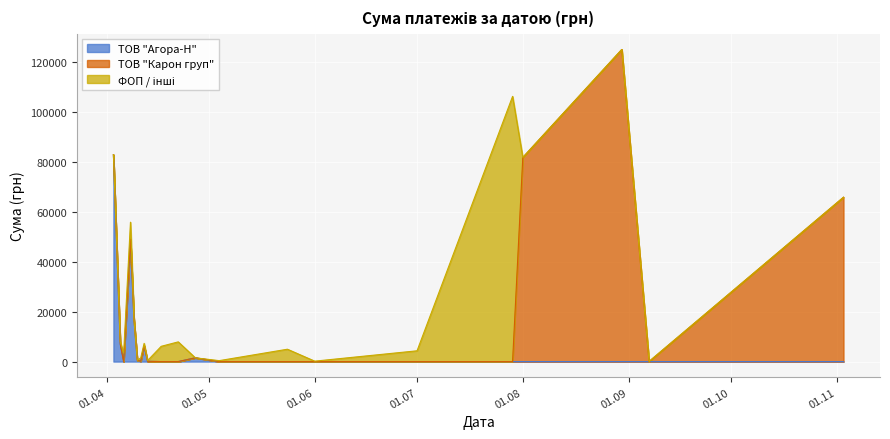

Reading left to right, what are all the values shown in this chart?

ТОВ "Агора-Н": 82834.0	7013.1	0.0	48970.5	17230.2	504.5	167.0	6378.0	115.7	0.0	0.0	1513.9	0.0	0.0	0.0	0.0	0.0	0.0	0.0	0.0	0.0
ТОВ "Карон груп": 0.0	0.0	0.0	0.0	0.0	0.0	0.0	0.0	0.0	0.0	0.0	0.0	0.0	0.0	0.0	0.0	0.0	81726.8	124904.8	0.0	65790.6
ФОП / інші: 0.0	942.8	3387.1	6821.9	0.0	0.0	1298.3	915.0	264.6	6109.0	7889.8	0.0	378.0	4950.0	176.0	4320.0	106147.3	0.0	0.0	84.5	0.0